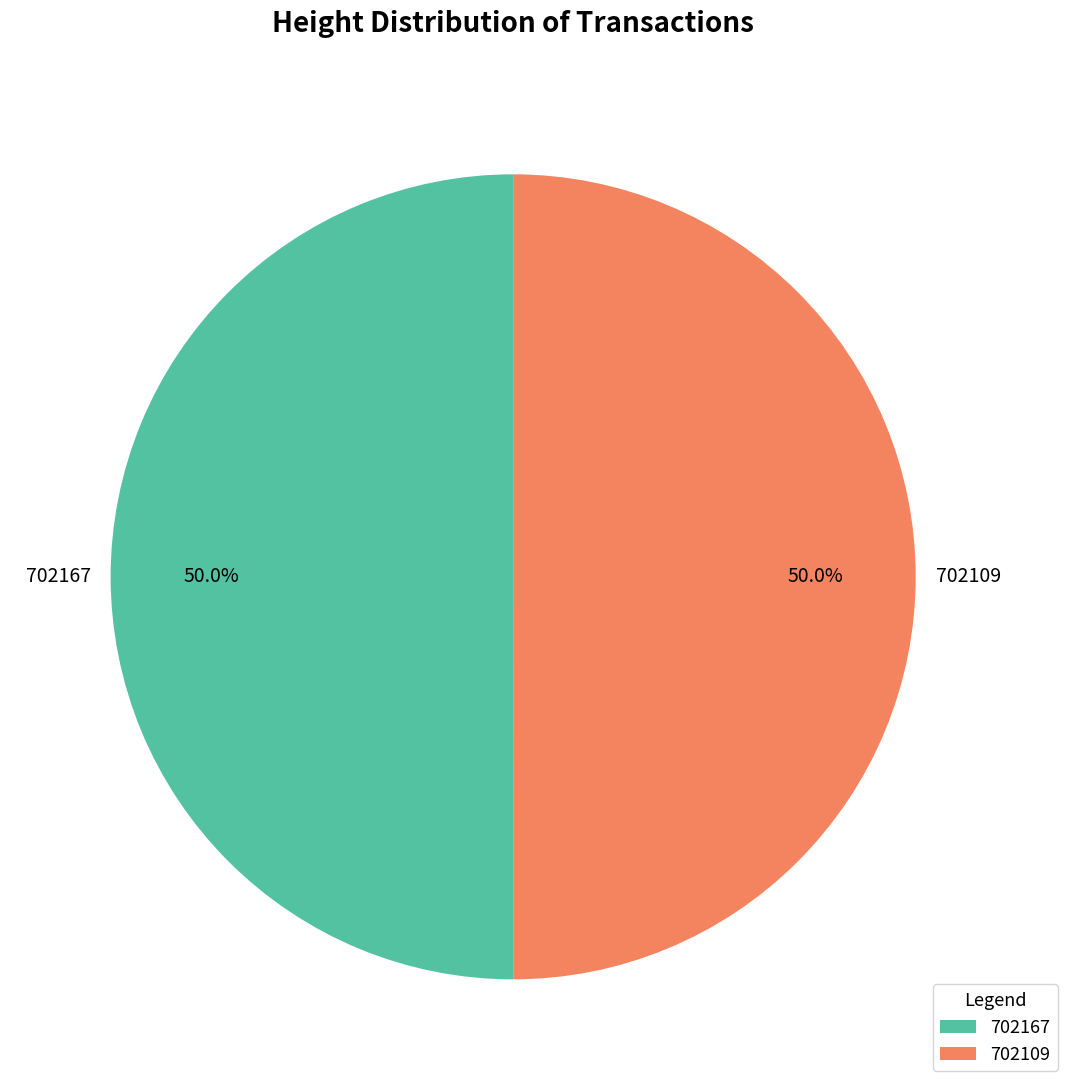

Is the sum of 702109 and 702167 greater than half?

Yes